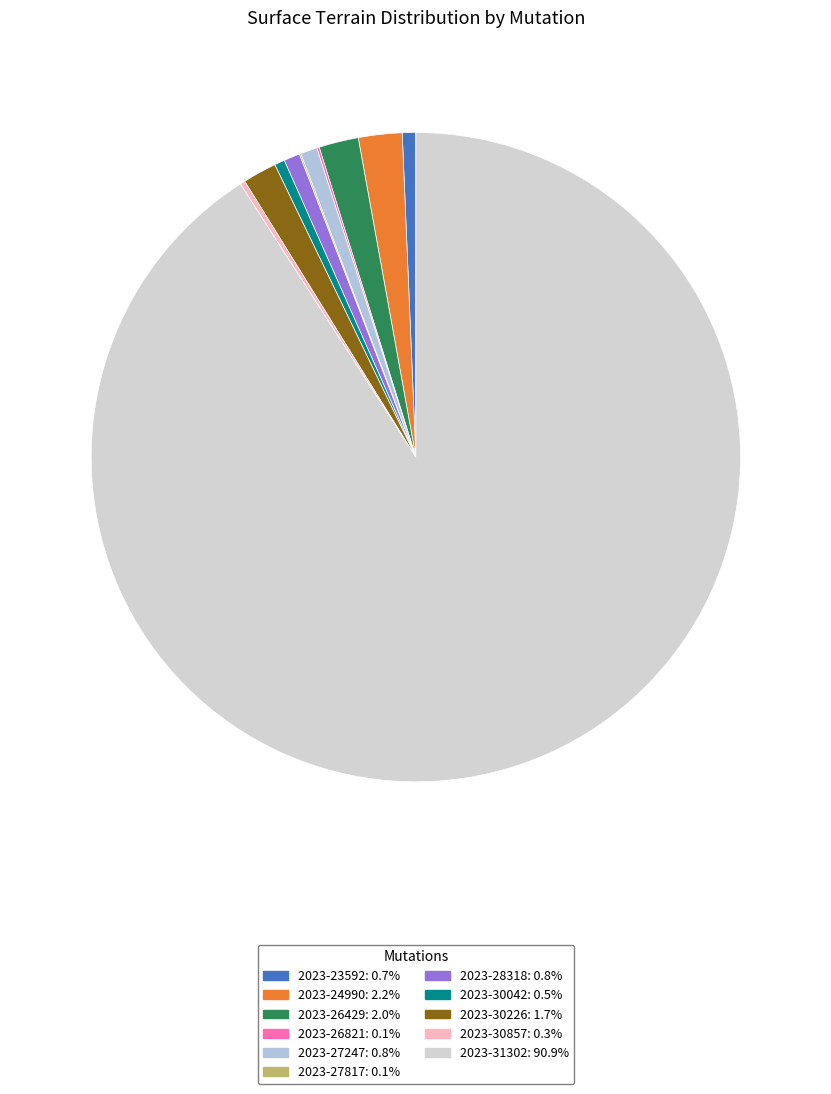

Which category has the biggest portion of the pie?

2023-31302